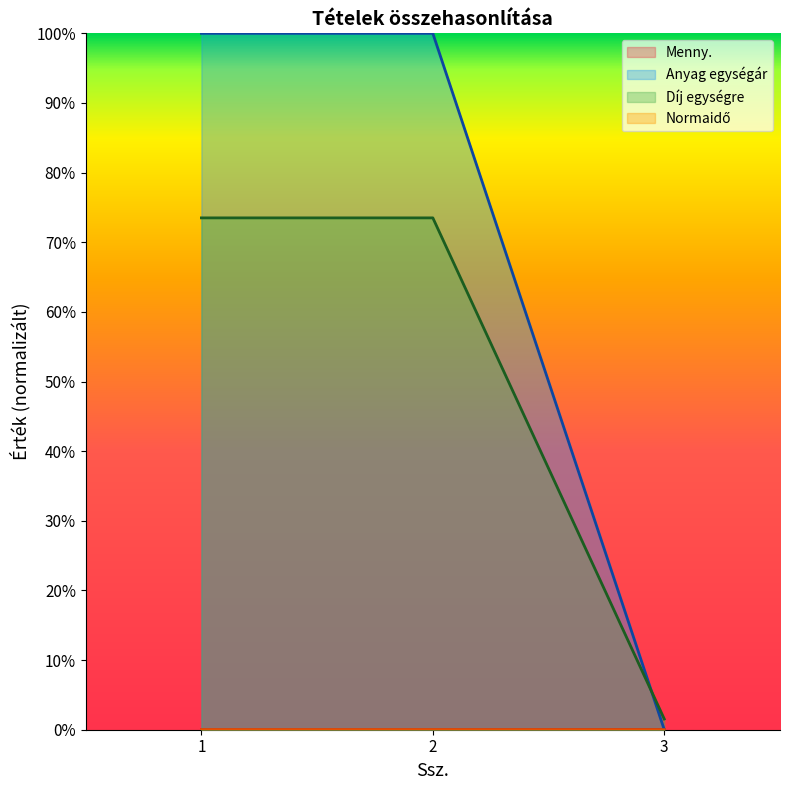

Which series has the largest range (max minus min)?

Anyag egységár